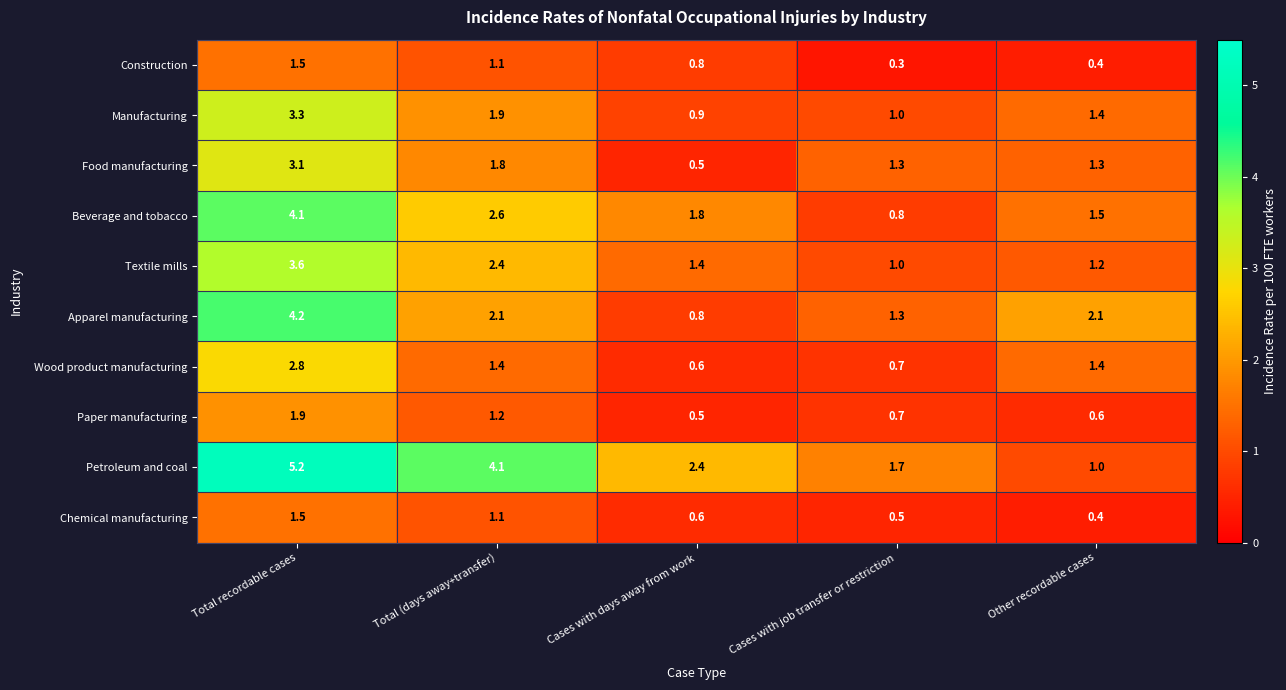

How many distinct data groups are displayed?

10